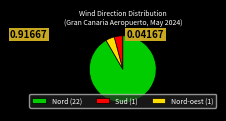

What is the largest slice in the pie chart?

Nord (22)